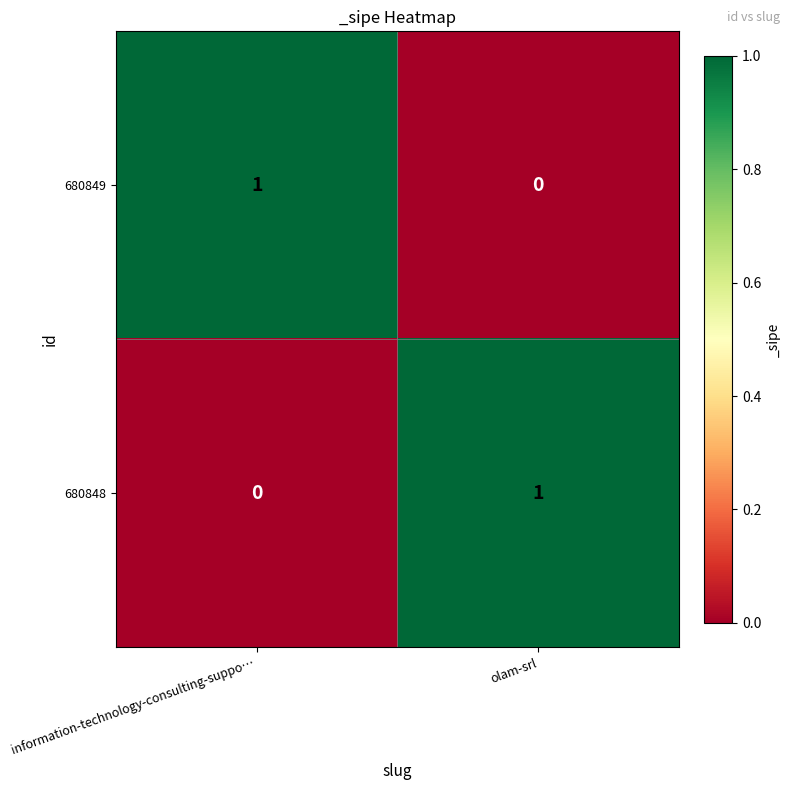

Reading left to right, what are all the values shown in this chart?

680849: 1	0
680848: 0	1